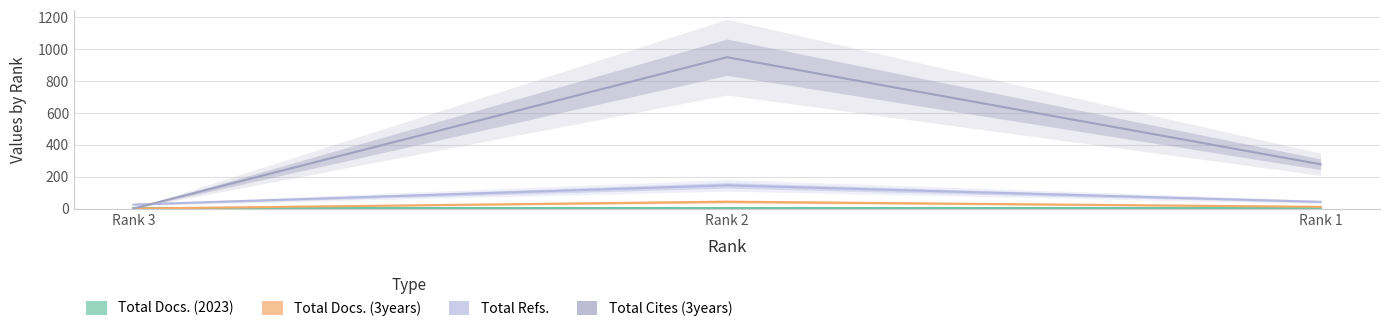

List the labels in order of Total Cites (3years) value, smallest first.

Rank 3, Rank 1, Rank 2